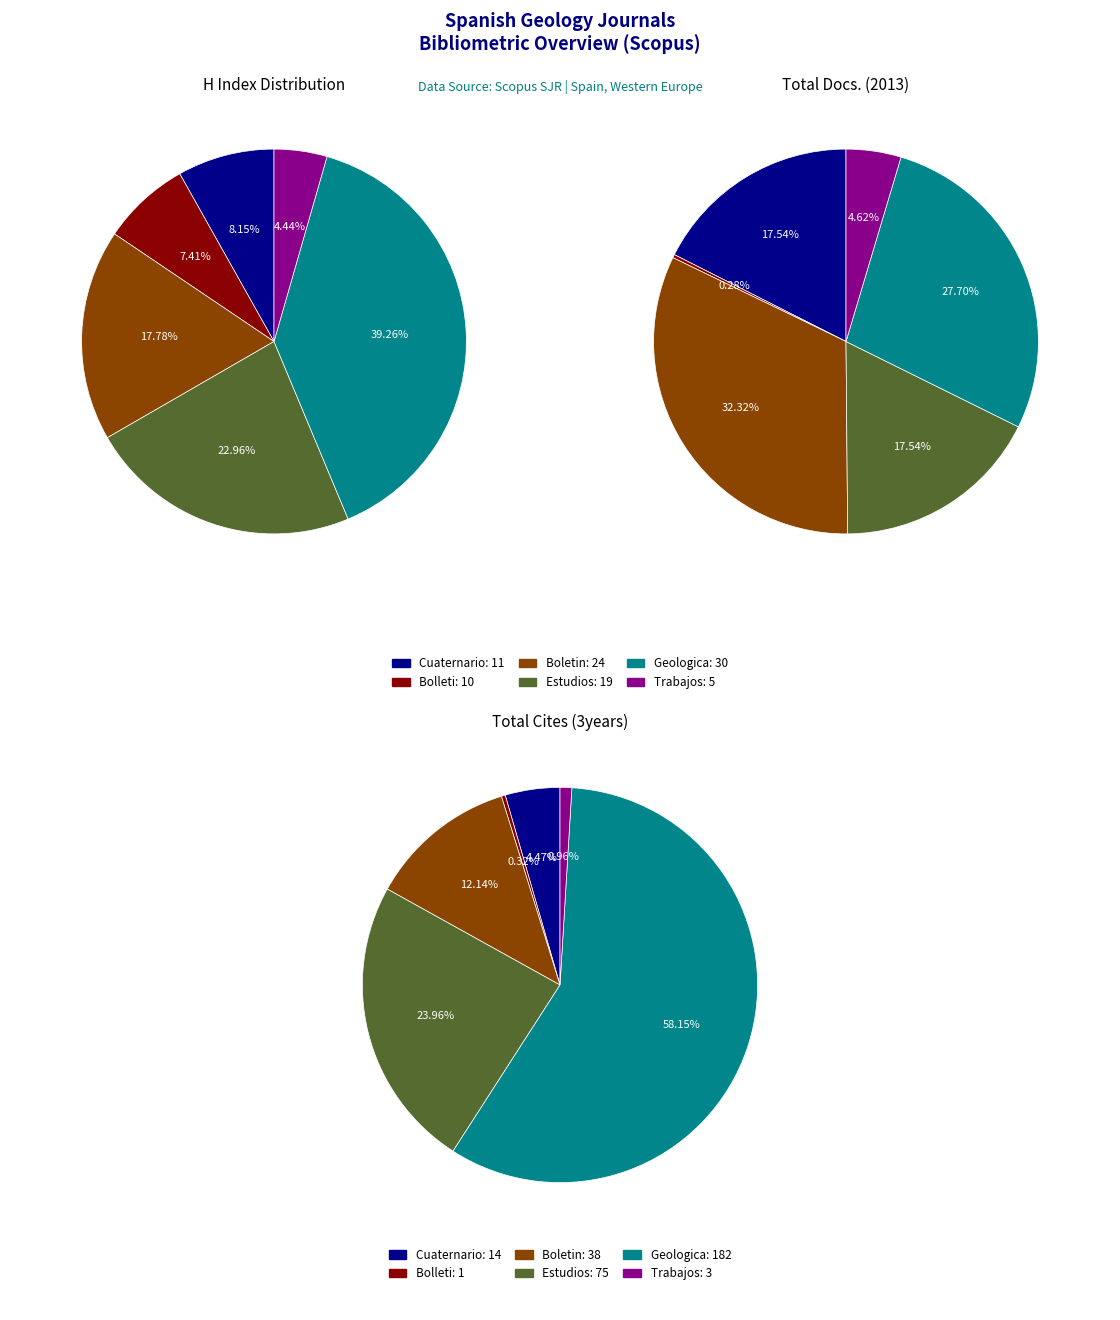

Is it true that Bolleti de la Societat is 0% of the pie?

True